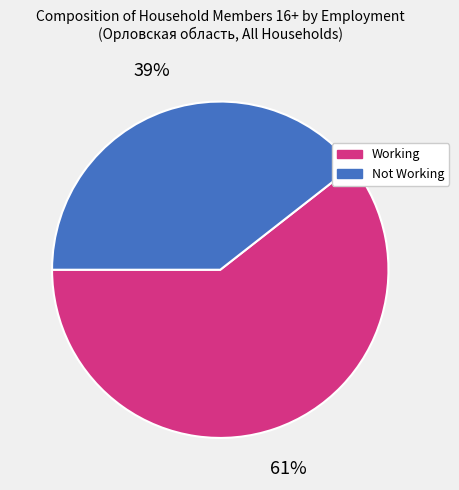

To the nearest percent, what percentage of the pie is Not Working?

39%